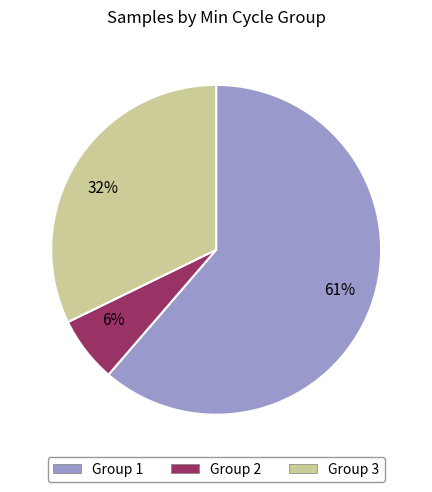

Does 61% represent more than half of the total?

Yes